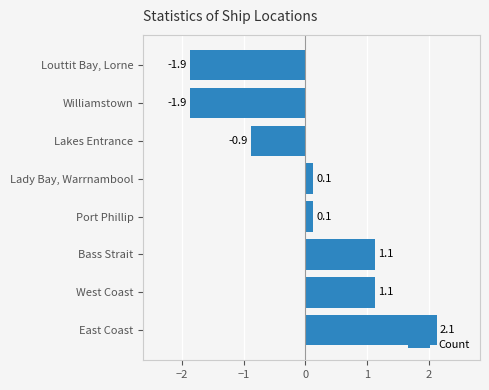

Reading bottom to top, transcribe all the data shown in this chart.

East Coast=2.1	West Coast=1.1	Bass Strait=1.1	Port Phillip=0.1	Lady Bay, Warrnambool=0.1	Lakes Entrance=-0.9	Williamstown=-1.9	Louttit Bay, Lorne=-1.9